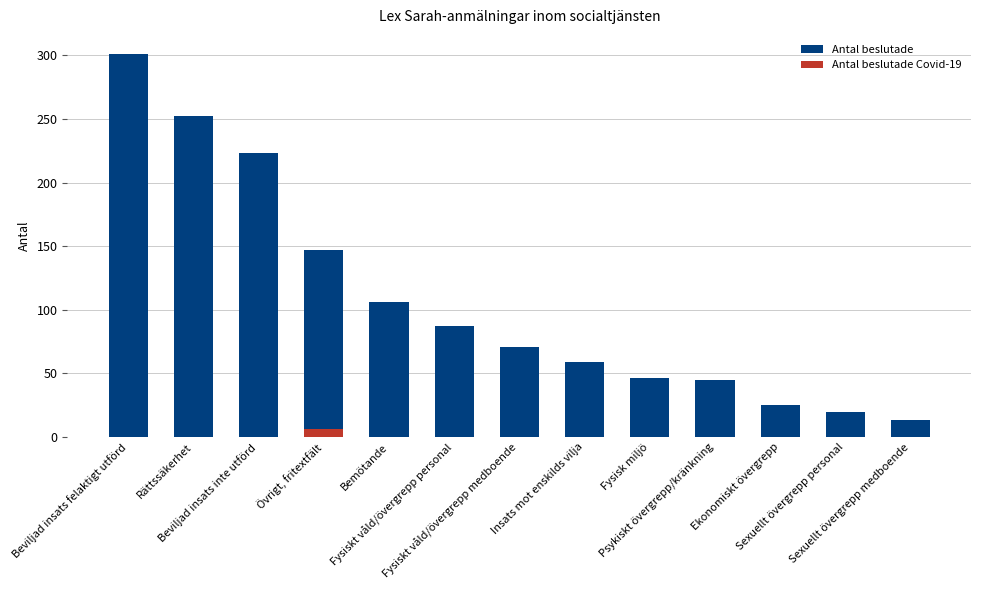

Which series has the widest spread of values?

Antal beslutade